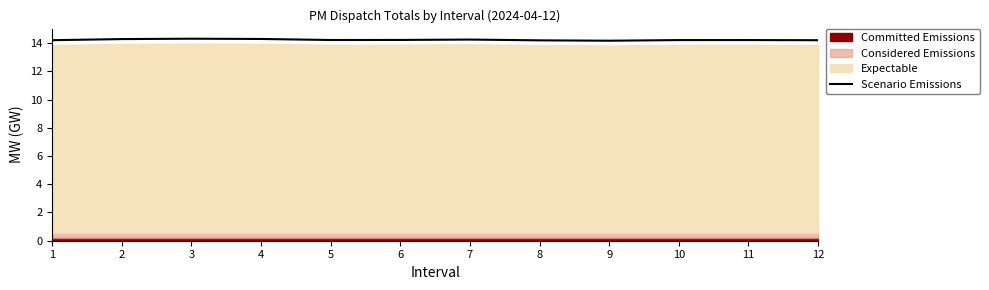

At which category does the data reach its first local valley?

5